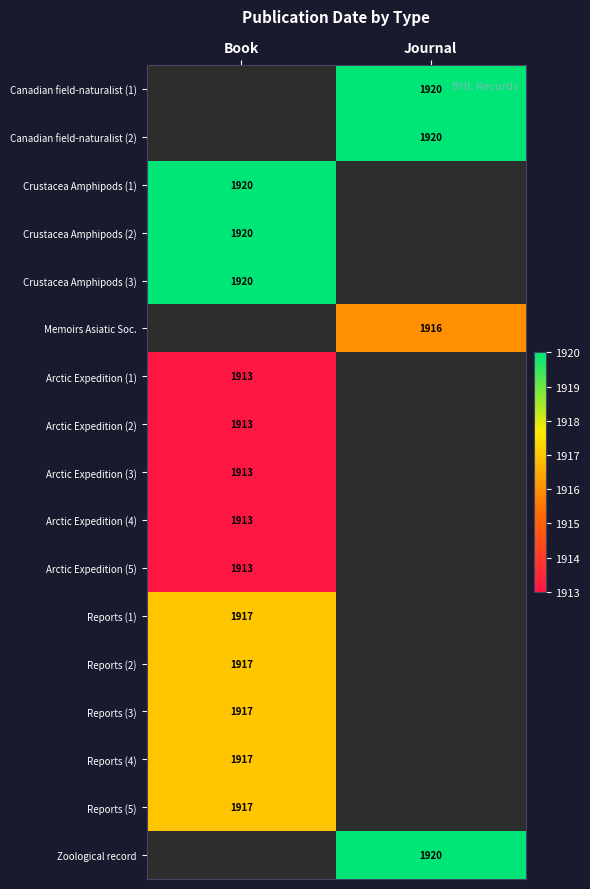

True or false: Crustacea Amphipods (1) has a value of 2565 at Book.

False